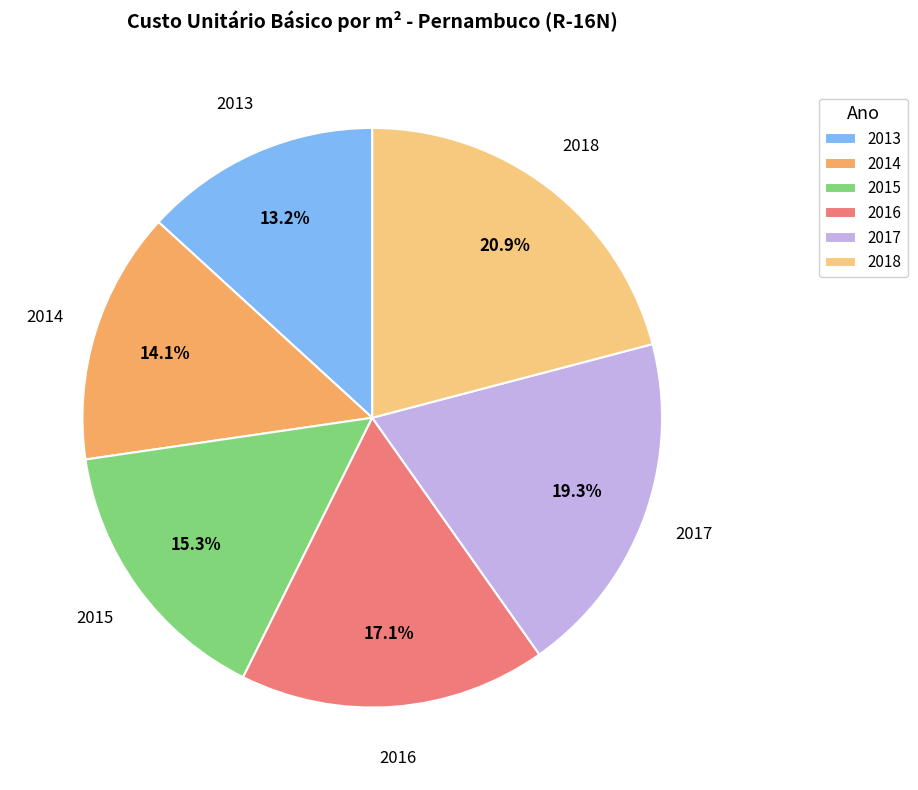

The 2017 slice represents 31% of the pie. True or false?

False